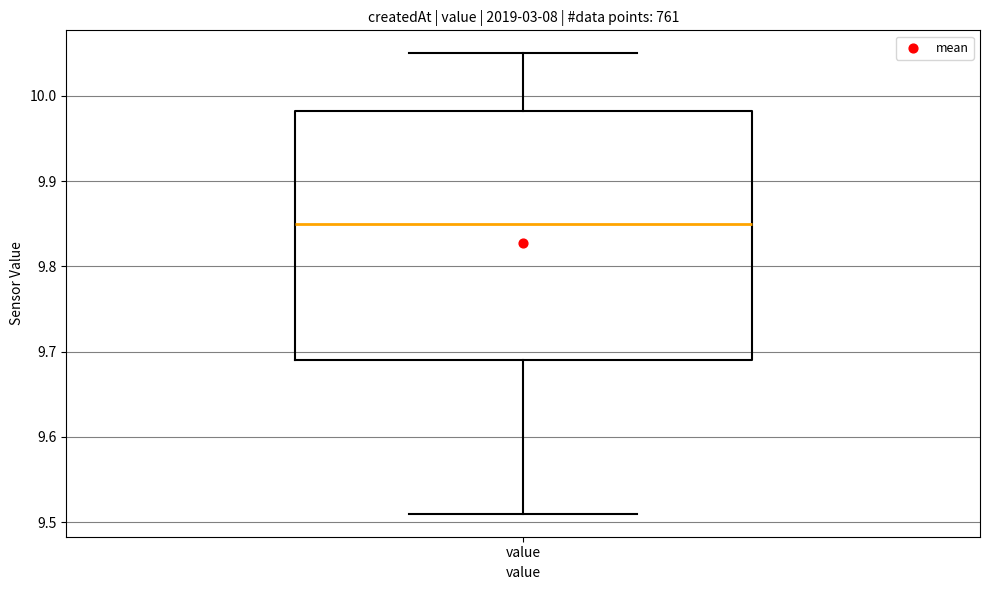

Where is the upper edge of the box for value on the y-axis? The values are not printed on the chart, so give them approximately, as read against the axis.

9.98